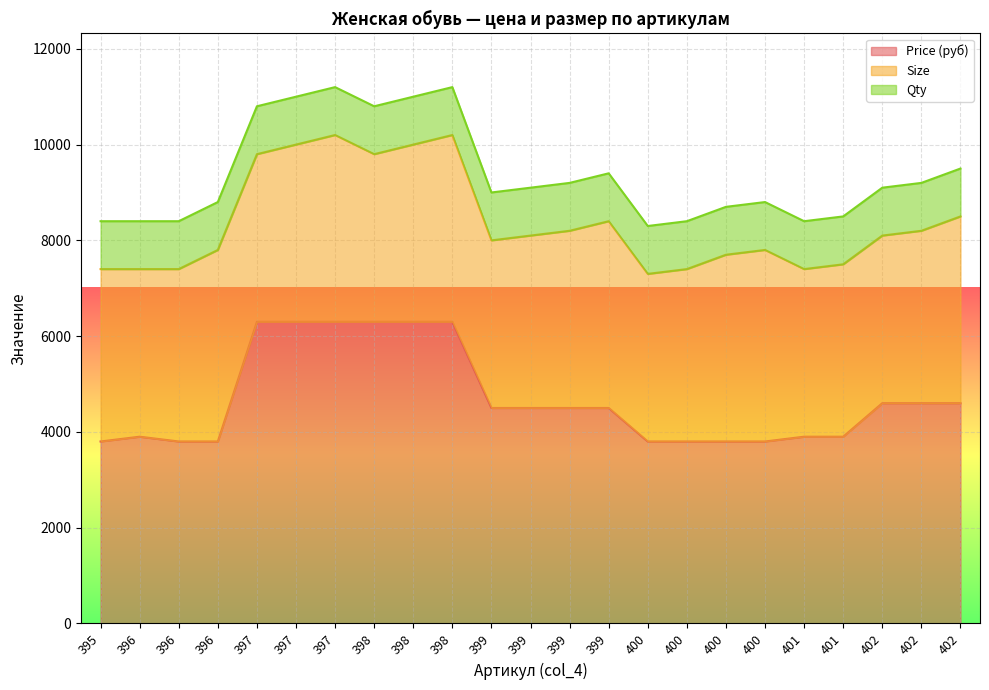

At which label does Size first exceed 36?

396